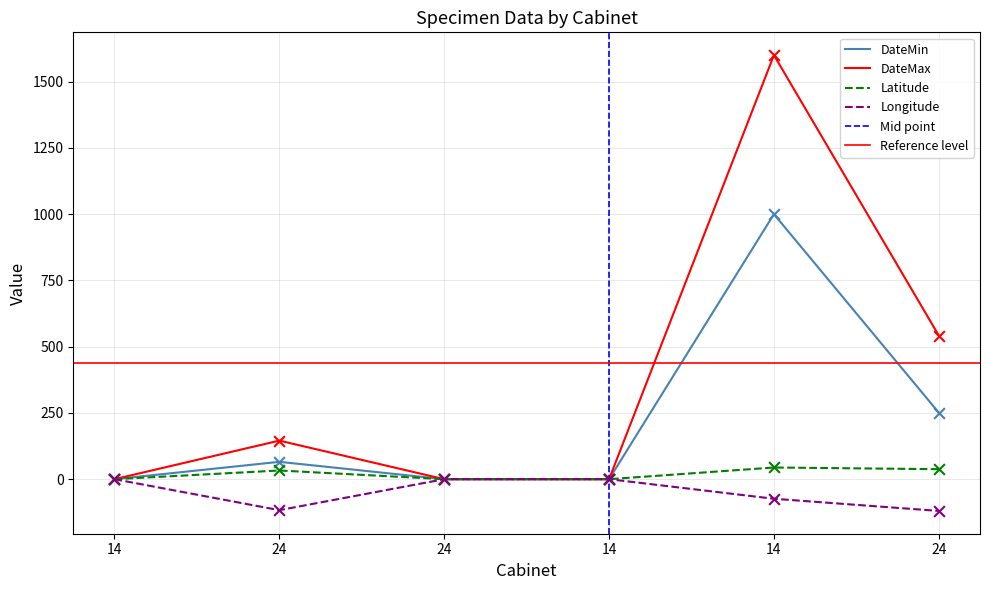

What is the total value across all series at 24?

126.9